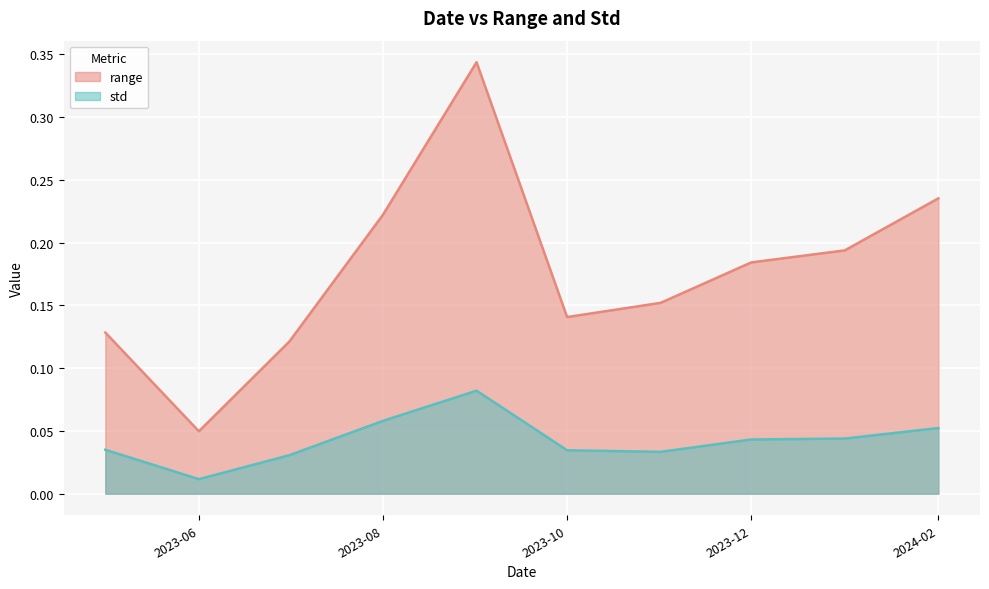

At which category does range reach its first local peak?

2023-09-01